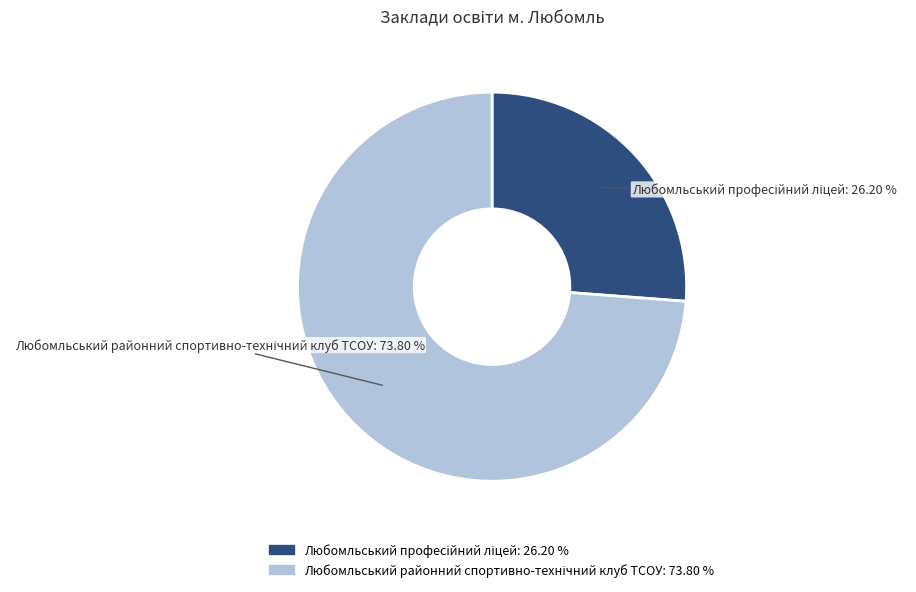

Is there a majority slice in this chart?

Yes